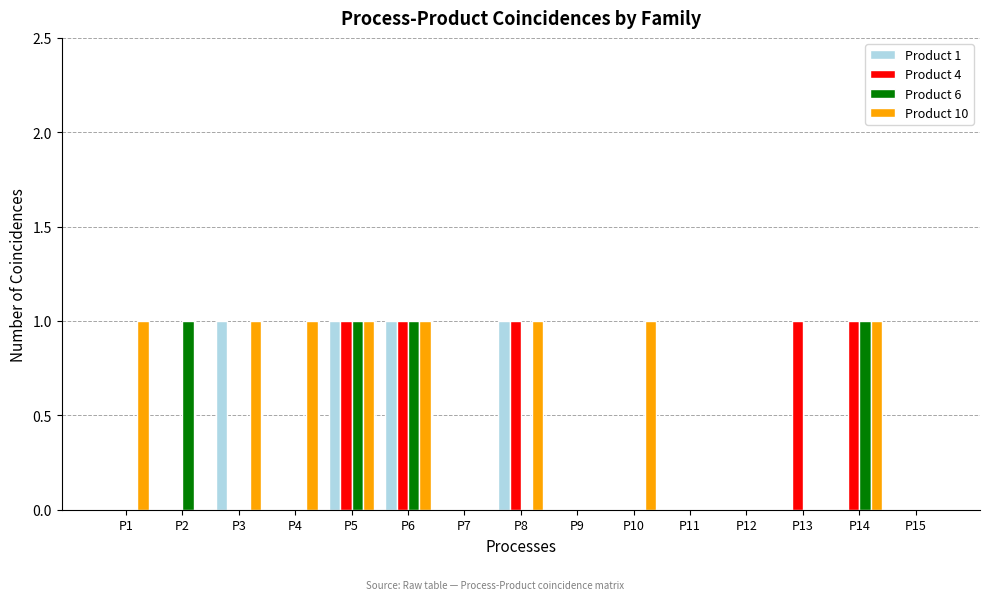

Are the bars horizontal?

No